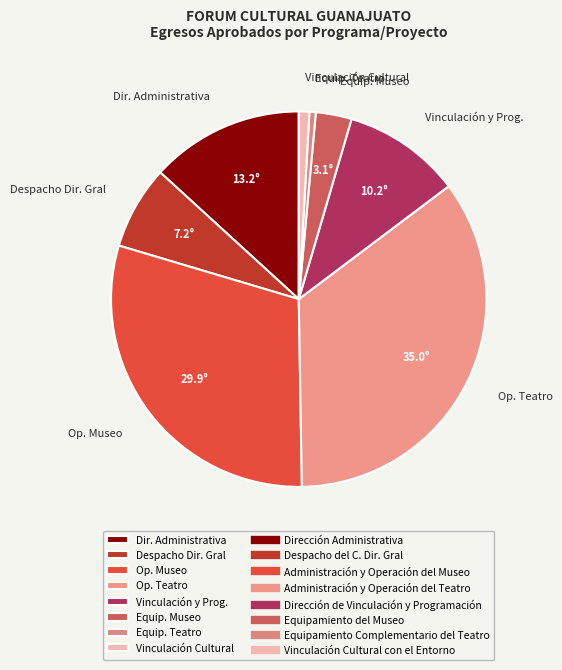

Is it true that Dir. Administrativa is 13% of the pie?

True